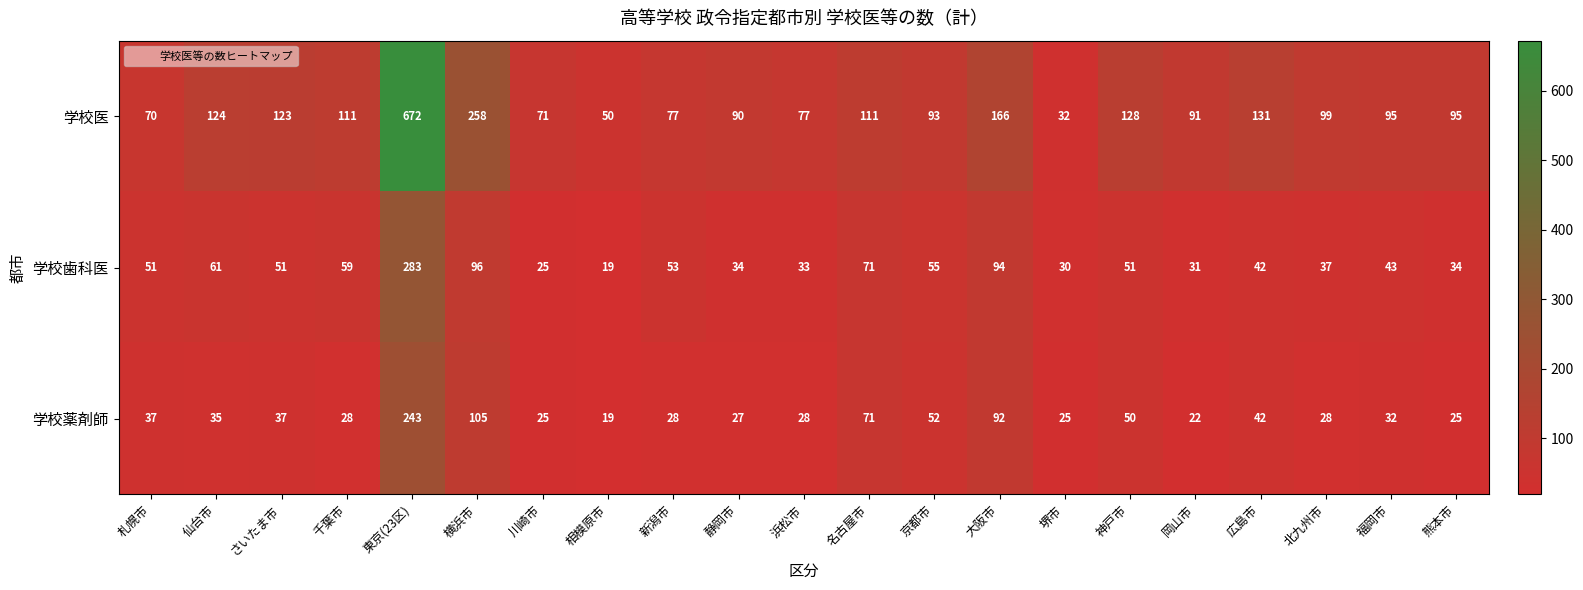

At which label is 学校医 closest to 352?

横浜市